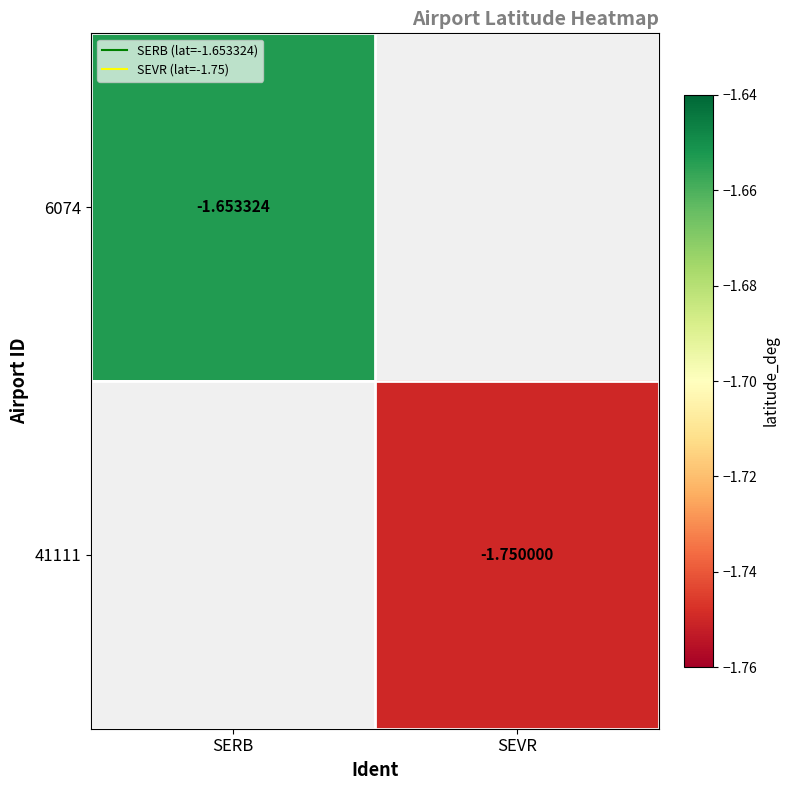

The value of 41111 at SEVR is -0.5. True or false?

False